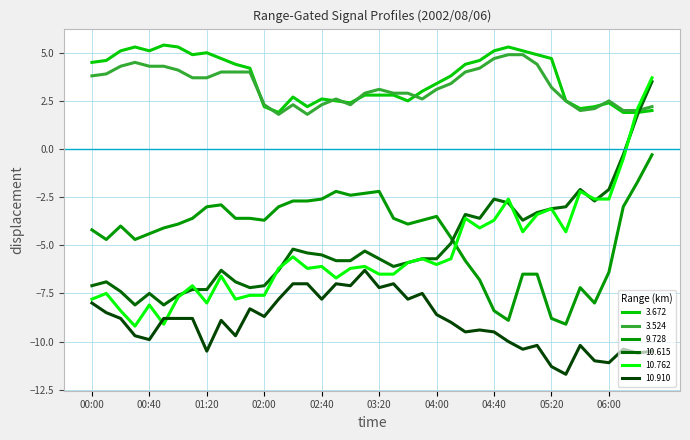

True or false: 3.524 and 10.615 cross at least once.

True